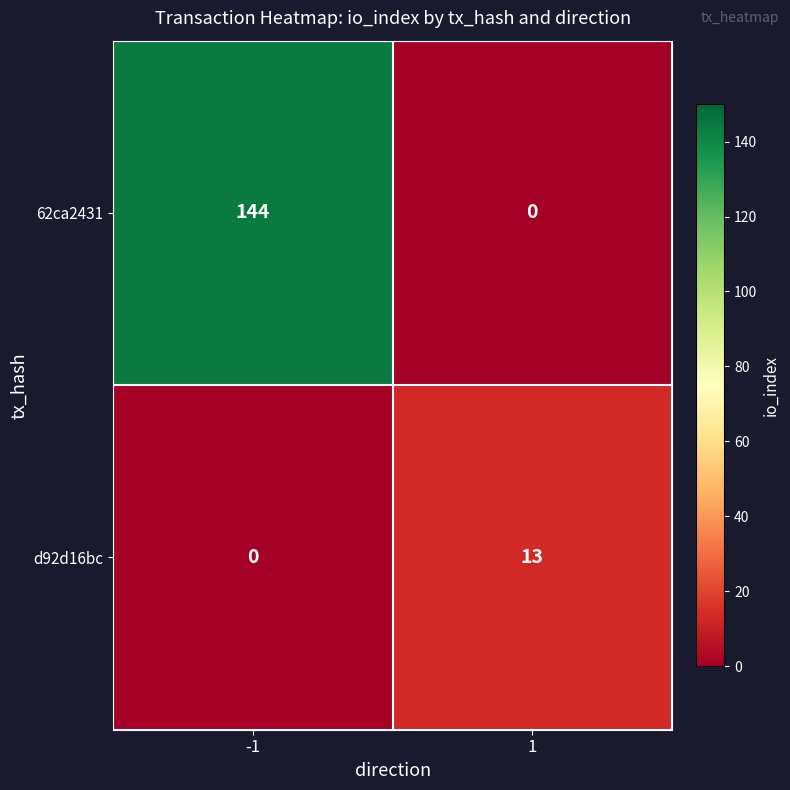

At how many categories does at least one series exceed 29?

1